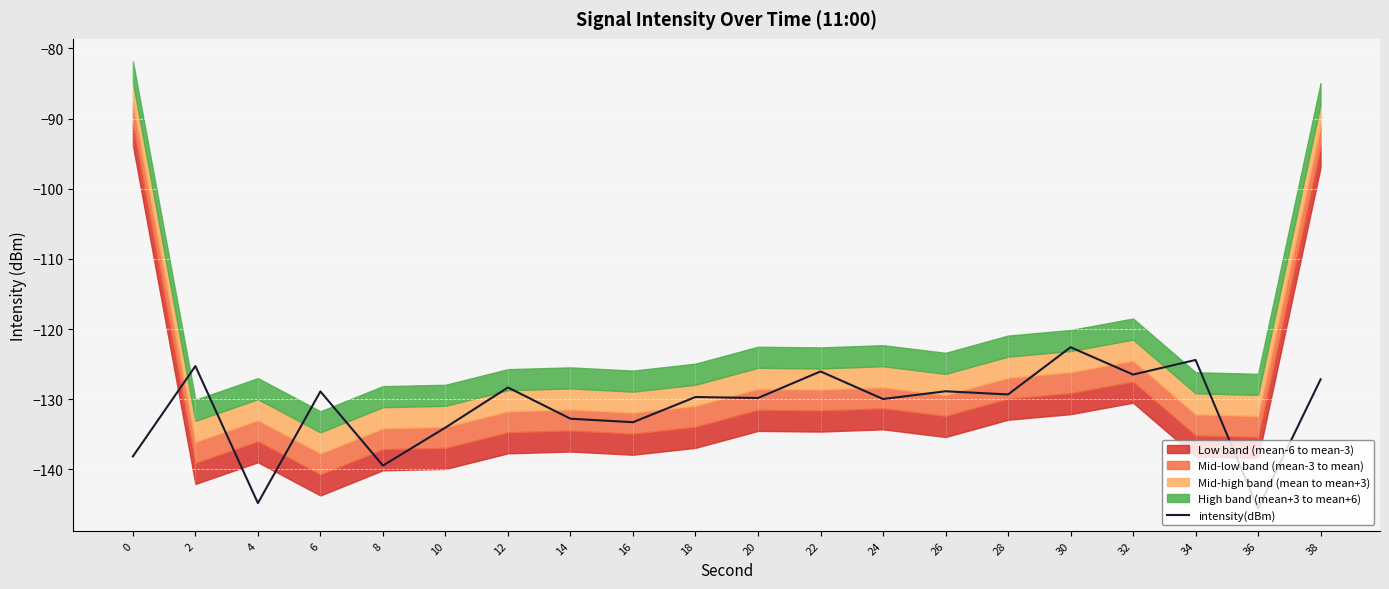

Is it true that the value at 36 is -145.6?

True